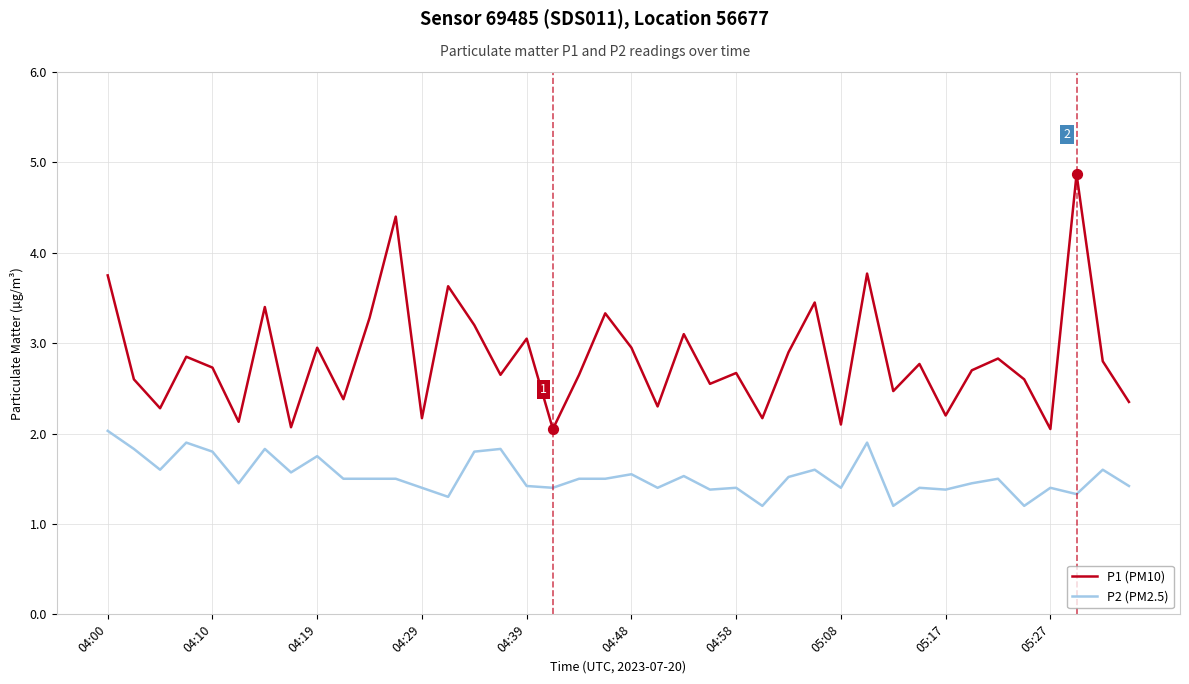

What are all the series names shown in the legend?

P1 (PM10), P2 (PM2.5)